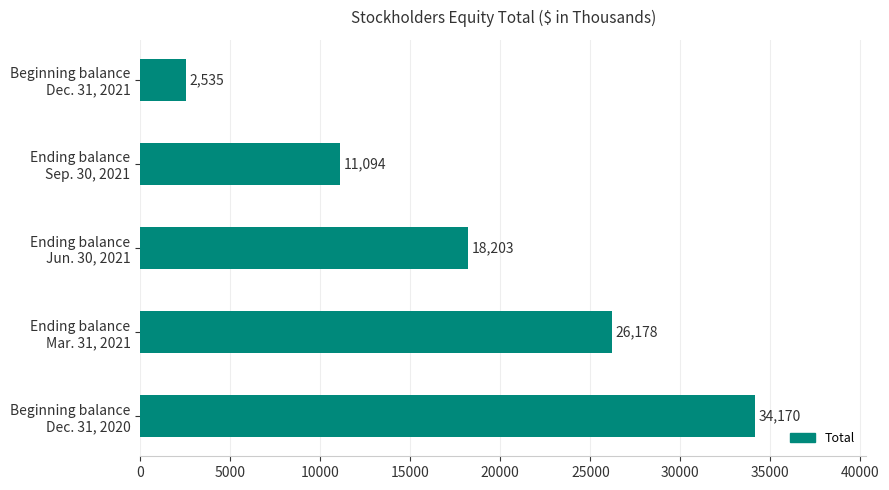

What is the average value?

18436